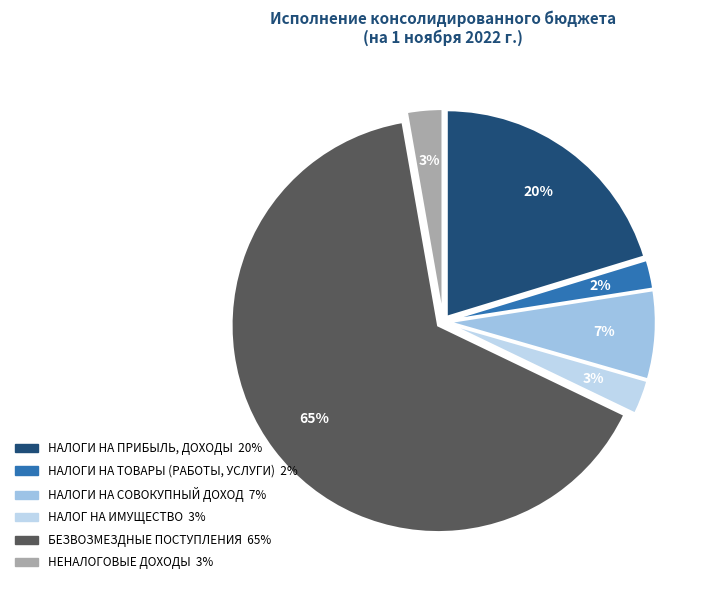

To the nearest percent, what is the difference between the НАЛОГИ НА ТОВАРЫ (РАБОТЫ, УСЛУГИ) and НАЛОГИ НА ПРИБЫЛЬ, ДОХОДЫ slice percentages?

18%